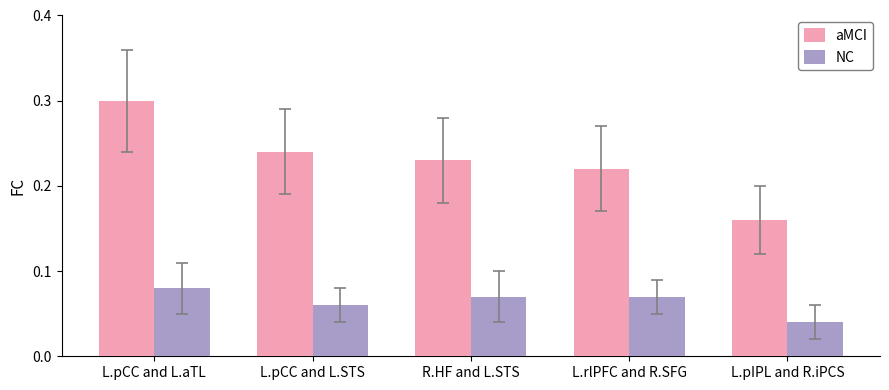

What are all the series names shown in the legend?

aMCI, NC